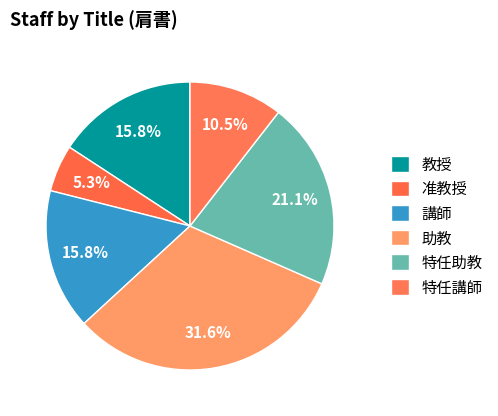

To the nearest percent, what percentage of the pie is 特任講師?

11%